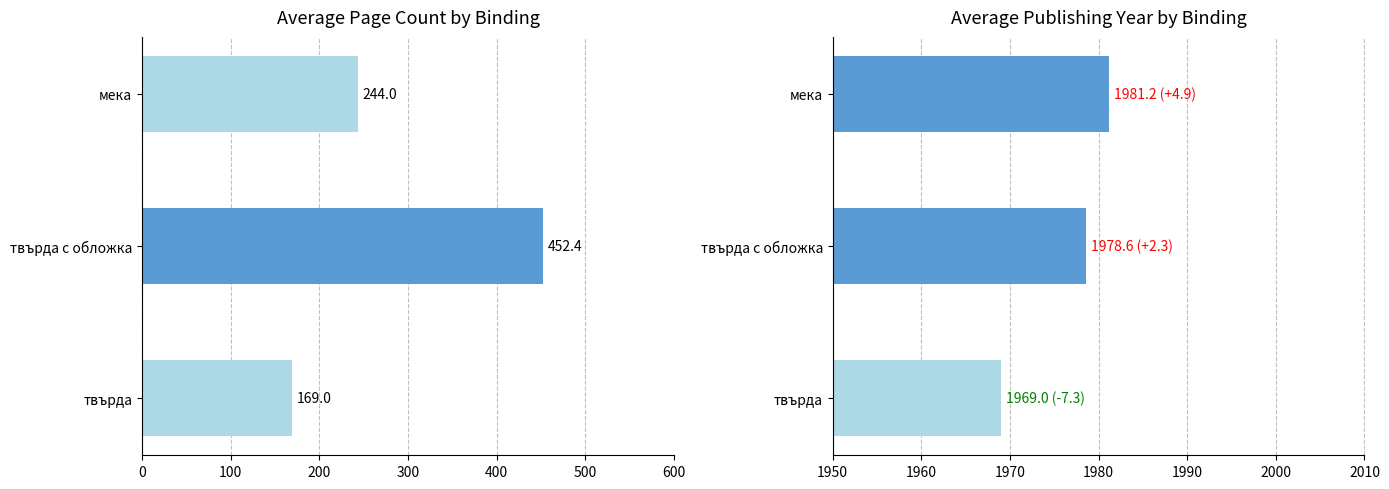

What is the sum of all avg_pagecount values?

865.4